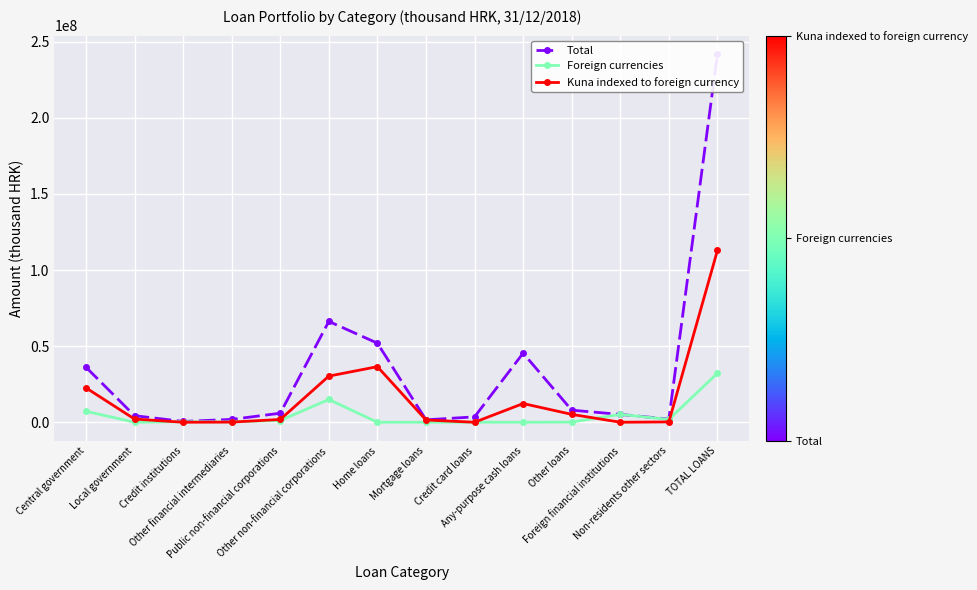

Which series has the widest spread of values?

Total